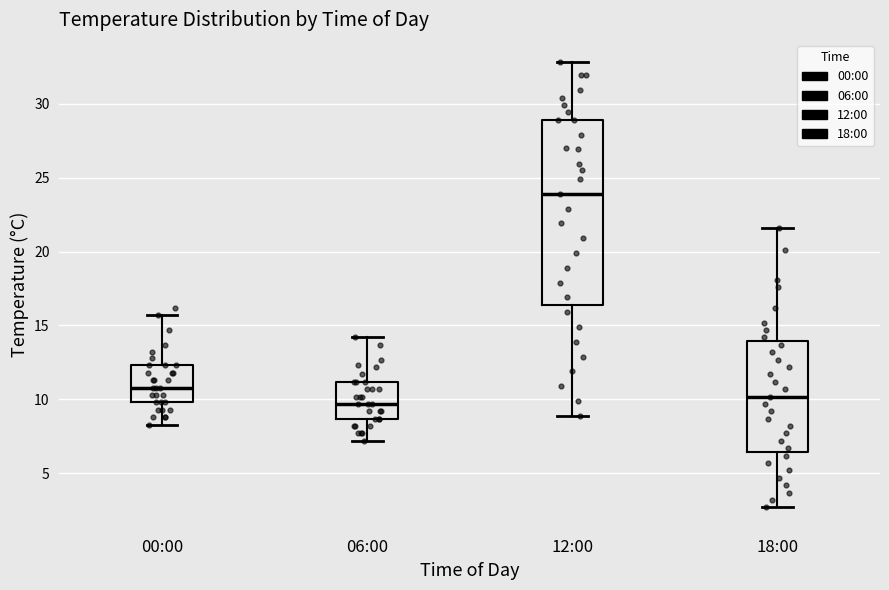

Which box's median line is the highest?

12:00